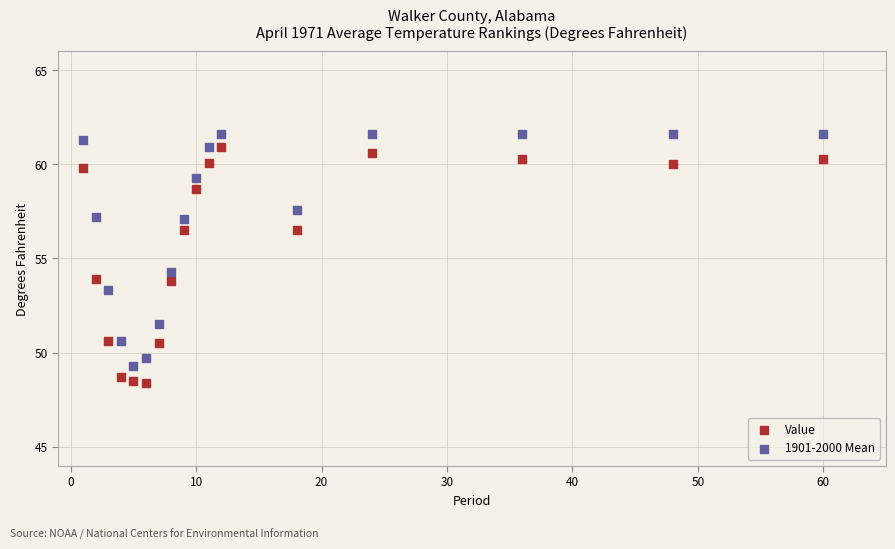

Which series contains the lowest Y value?

Value